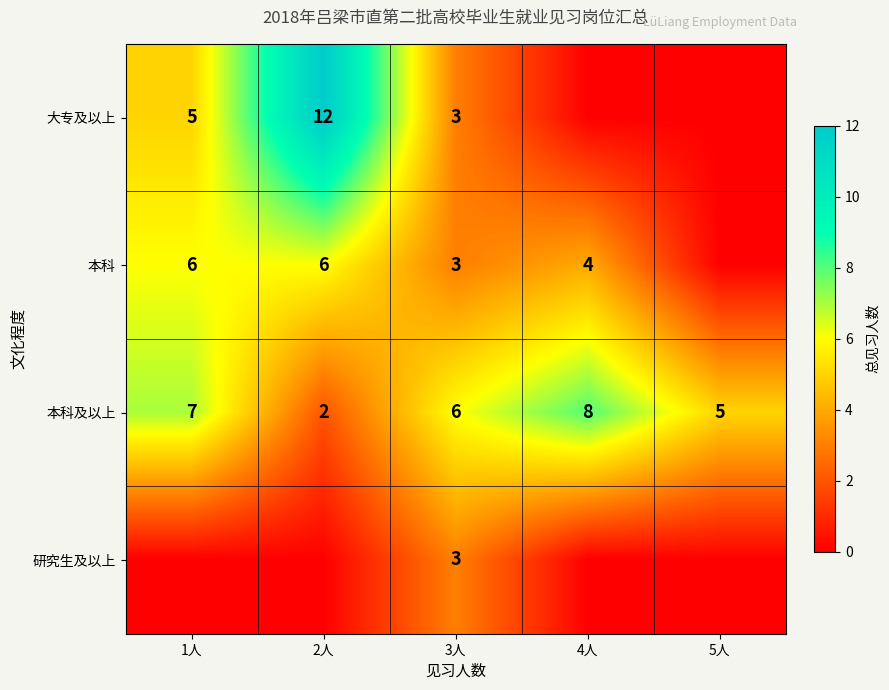

Where does the 本科及以上 series first go above 6?

1人